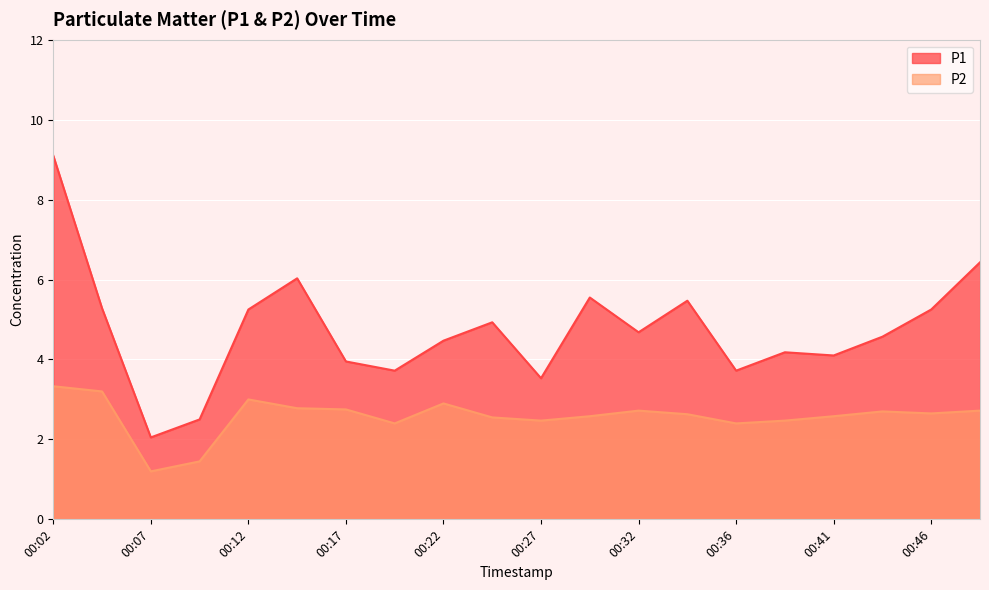

What are all the series names shown in the legend?

P1, P2